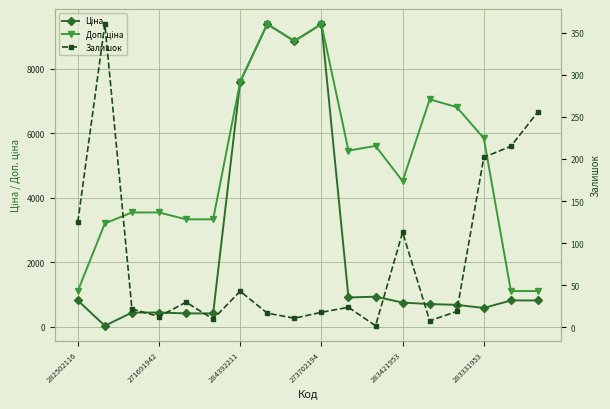

How many data points does each series have?

18